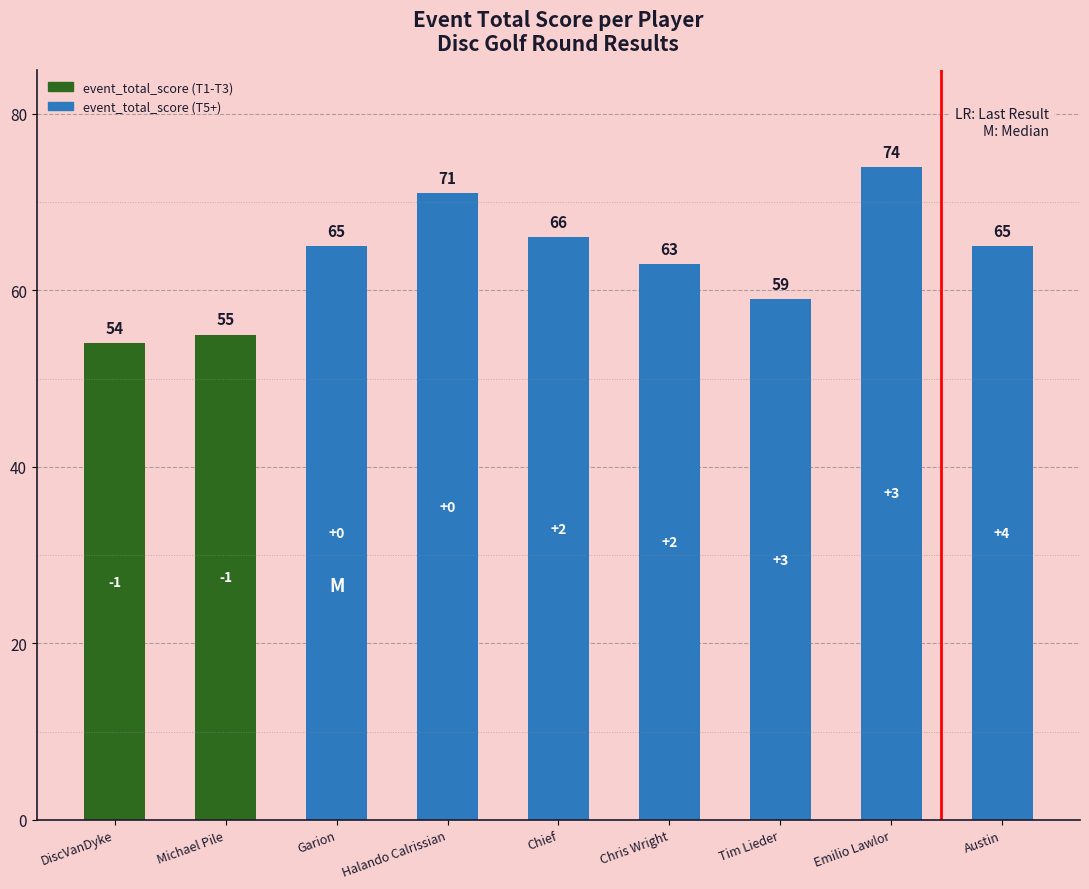

Is it true that the value at Emilio Lawlor is 120?

False